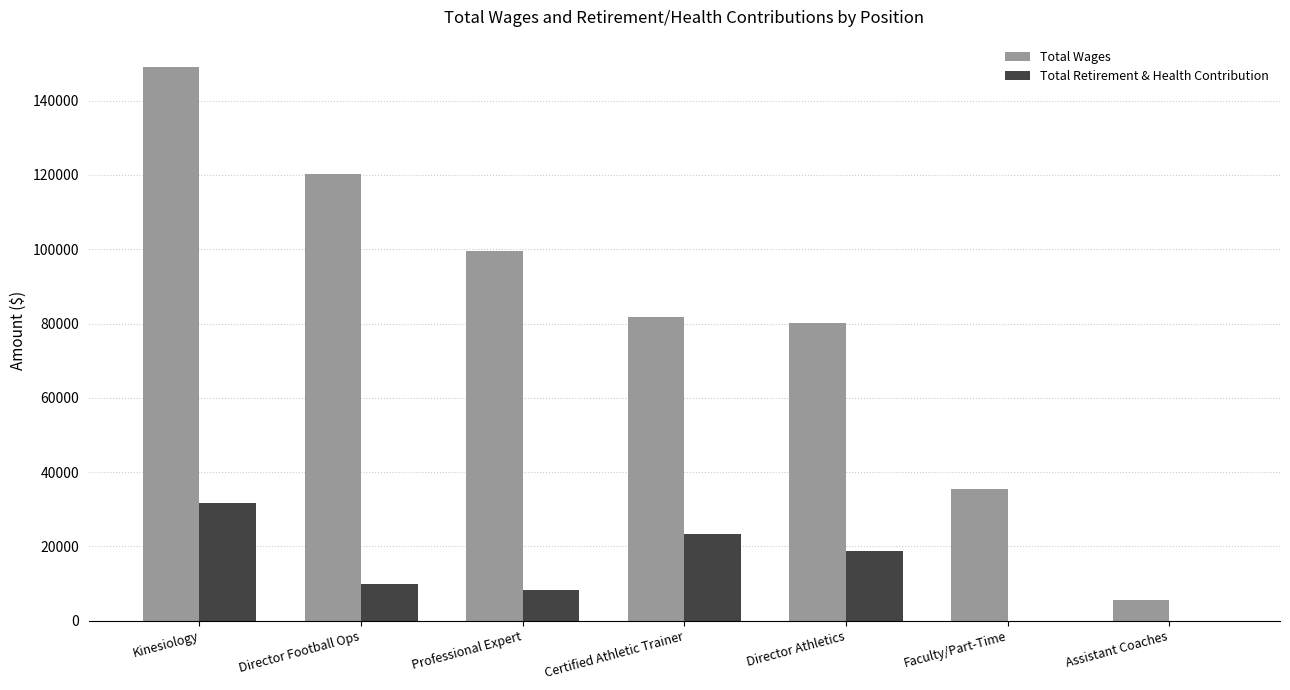

At which category does the chart reach its peak across all series?

Kinesiology